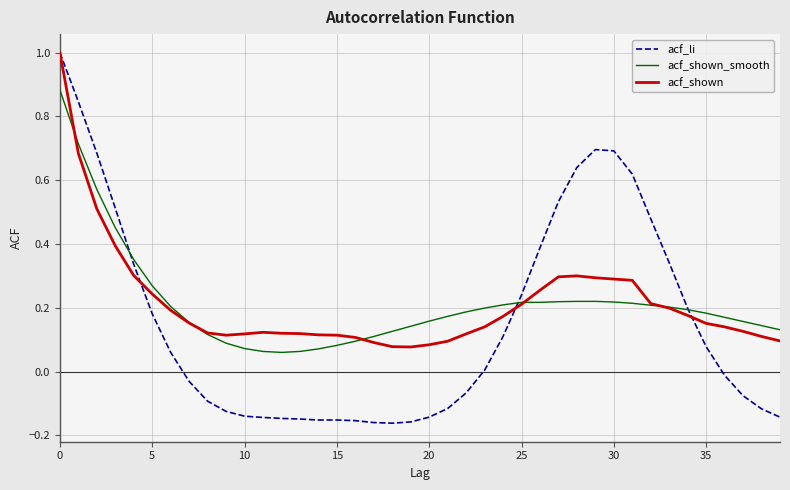

Is this an area chart (filled region under the line)?

No